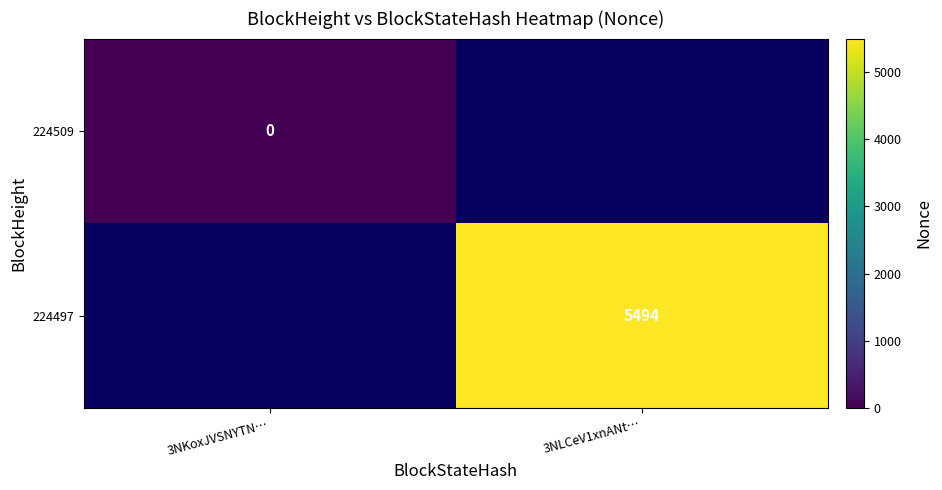

Is it true that 224497 equals 5494 at 3NLCeV1xnANt…?

True